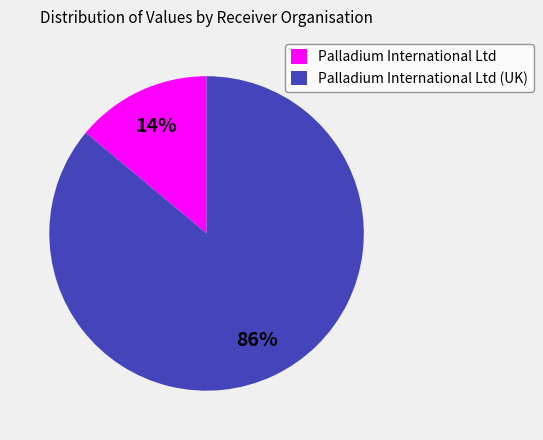

To the nearest percent, what portion does Palladium International Ltd (UK) represent?

86%